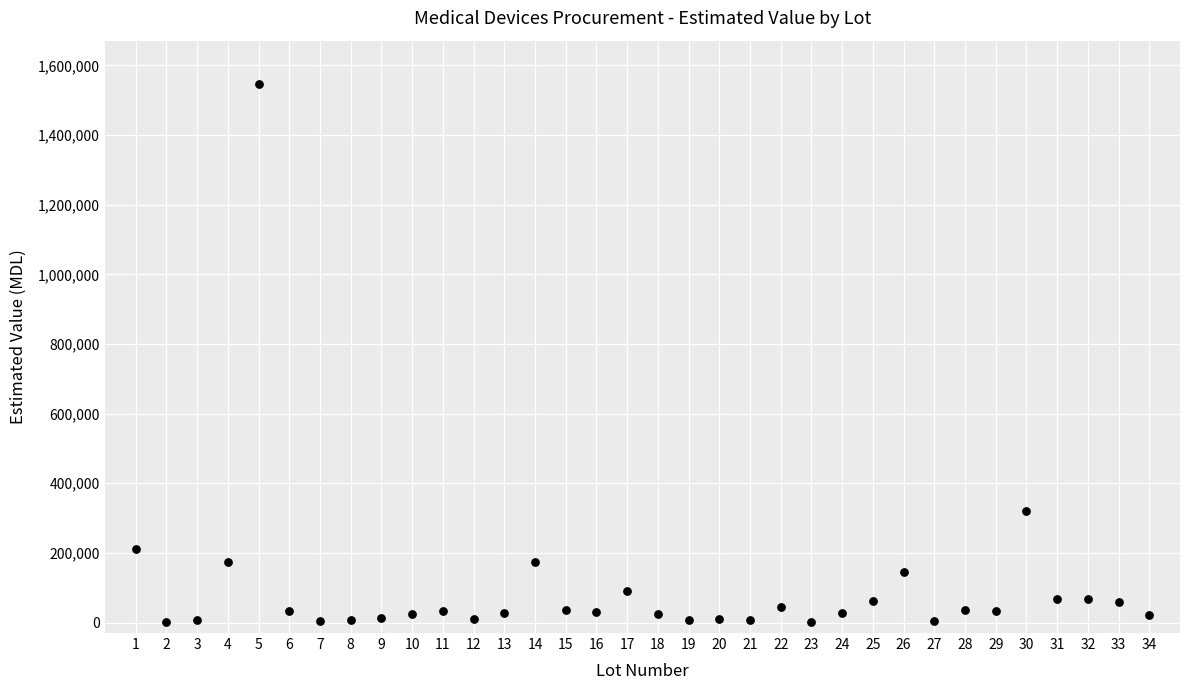

What Y value in the scatter plot is closest to 774762?

320837